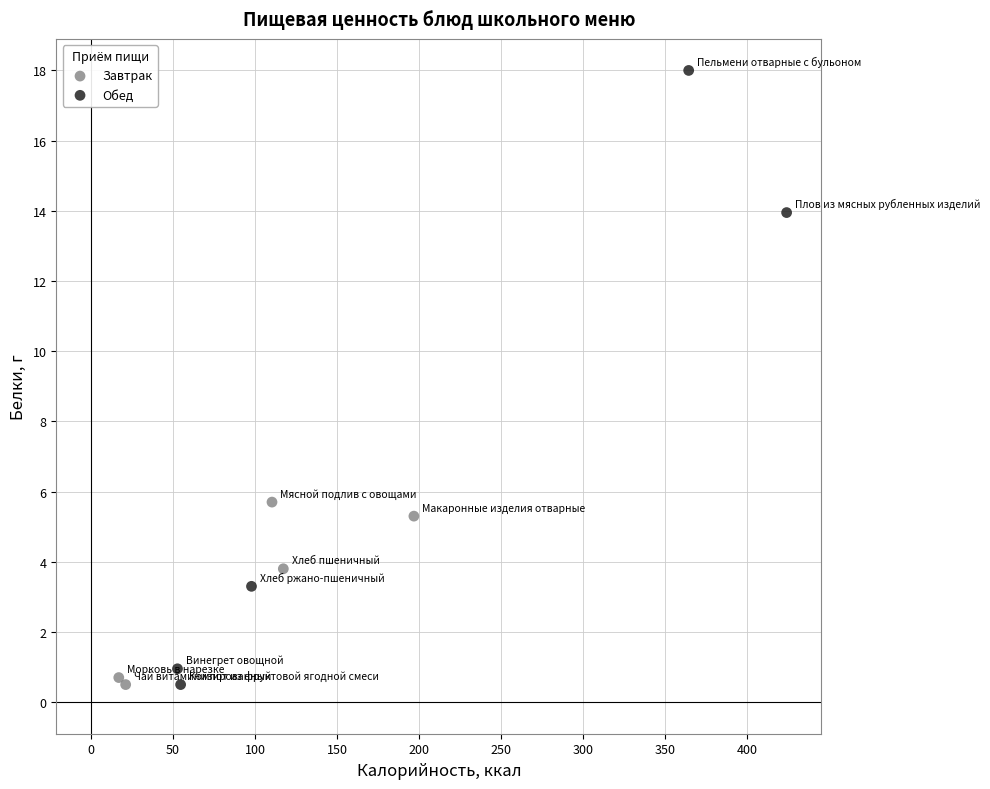

Which series reaches the maximum Y coordinate?

Обед